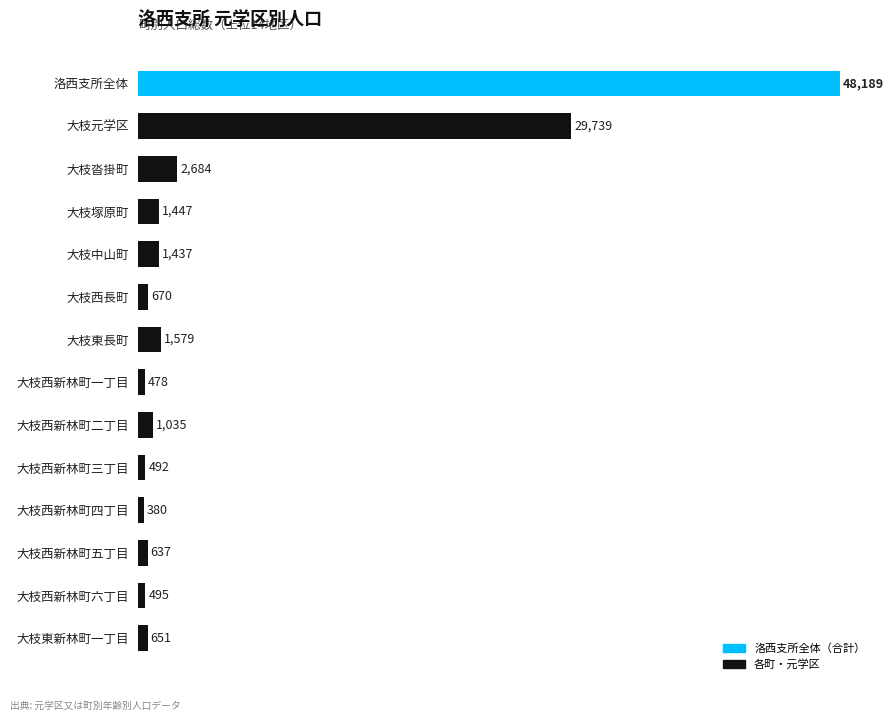

What is the change in value from 大枝沓掛町 to 大枝西新林町三丁目?

-2192